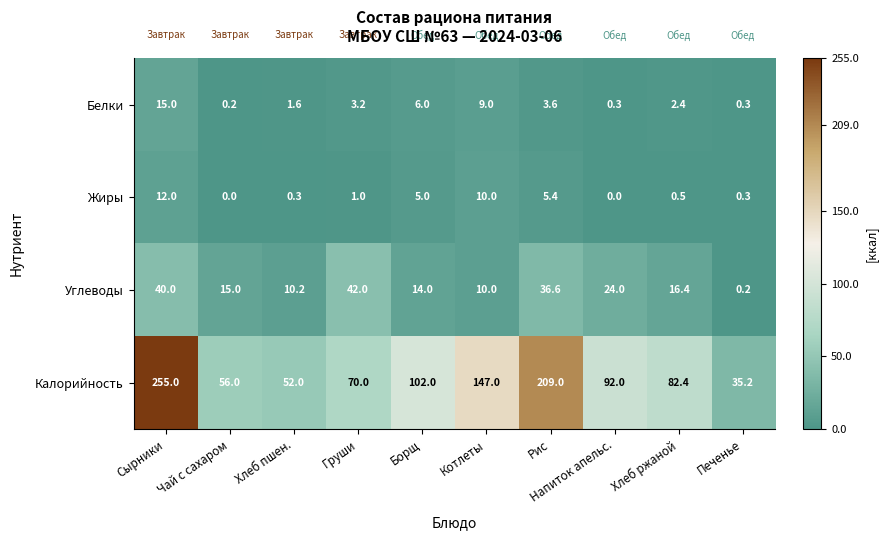

The Калорийность series shows 24.6 at Напиток апельс.. True or false?

False